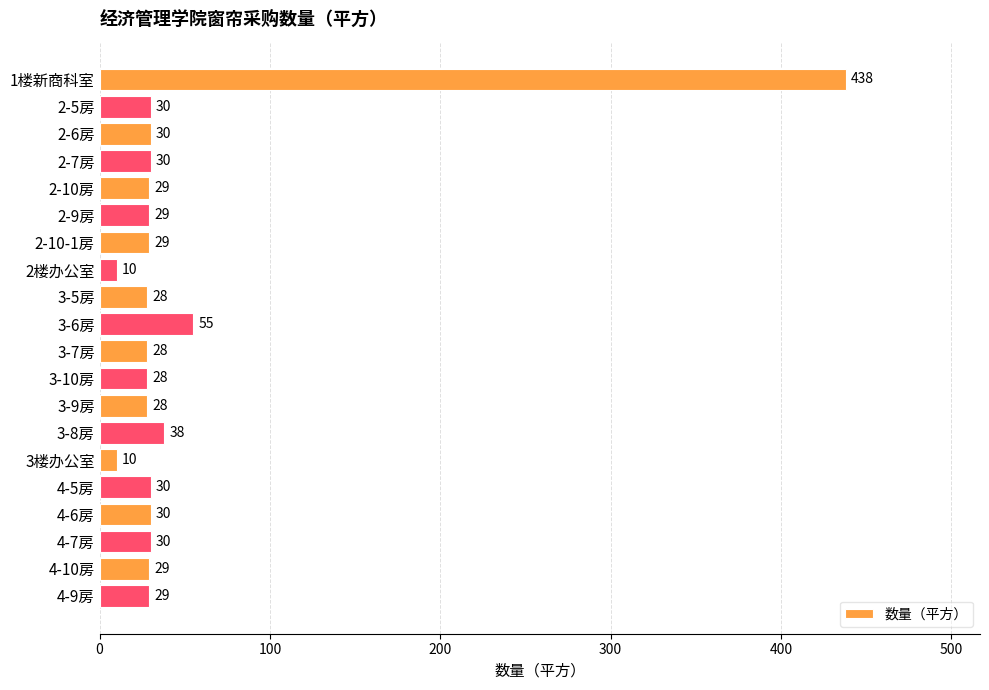

How many distinct data groups are displayed?

1